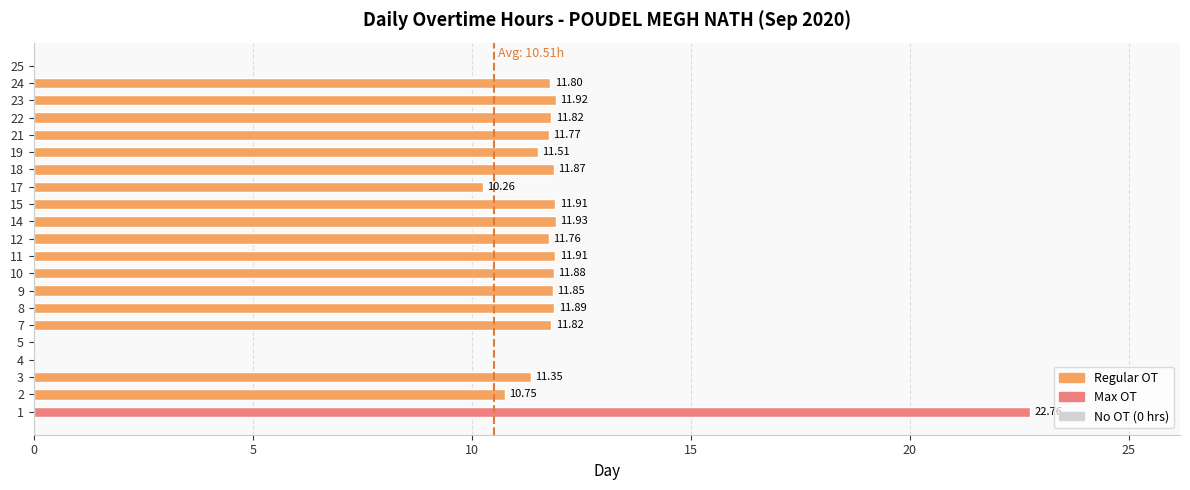

What is the sum of the values at 21 and 4?

11.8